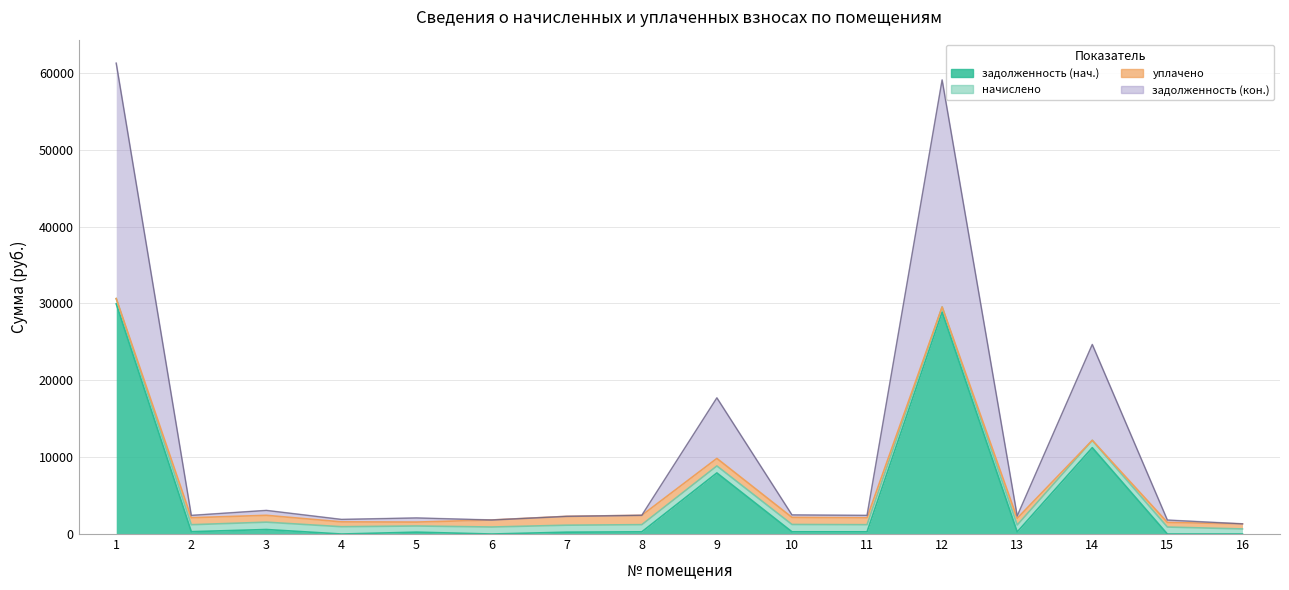

The задолженность (кон.) series shows 3535.5 at 2. True or false?

False